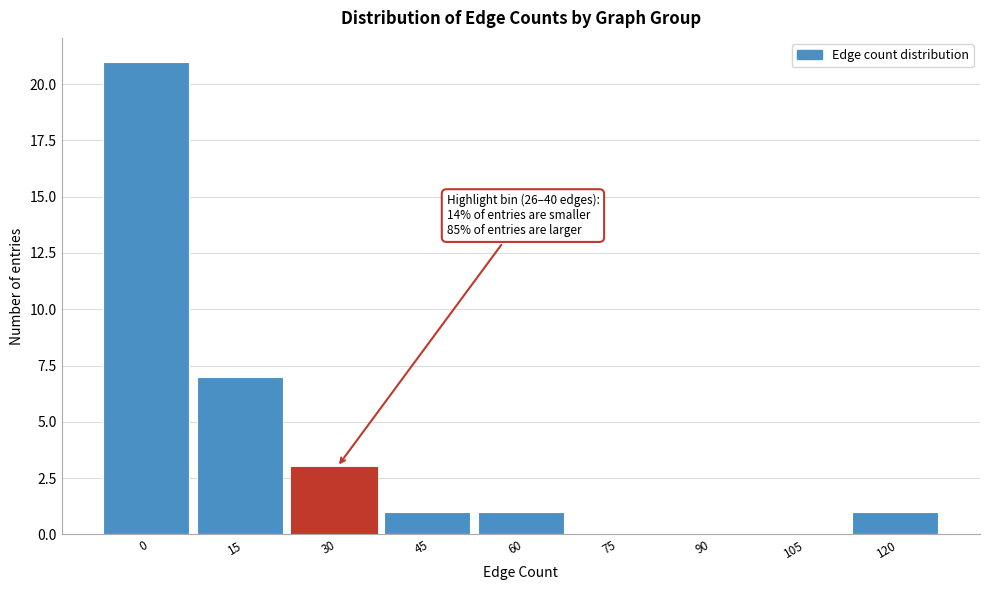

Reading right to left, extract all data points from this chart.

120=1	105=0	90=0	75=0	60=1	45=1	30=3	15=7	0=21